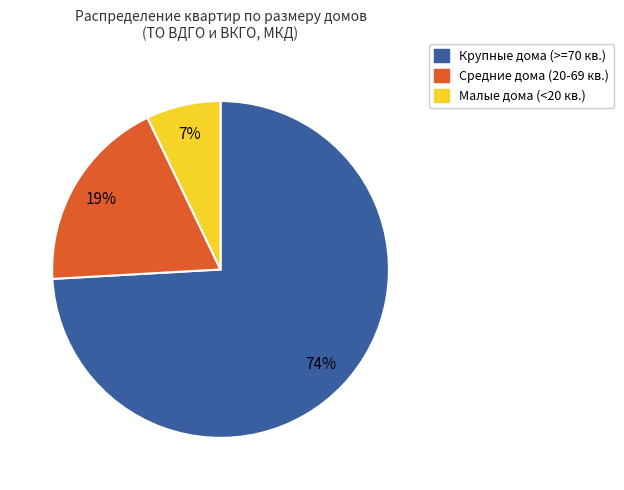

How many segments does this pie chart have?

3